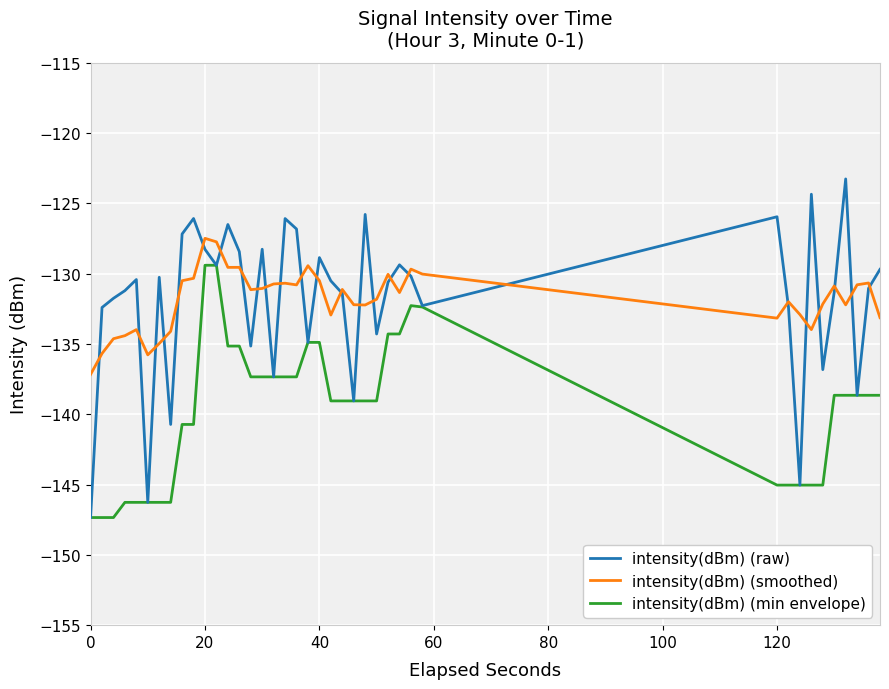

List the series in order of their peak value, lowest first.

intensity(dBm) (min envelope), intensity(dBm) (smoothed), intensity(dBm) (raw)